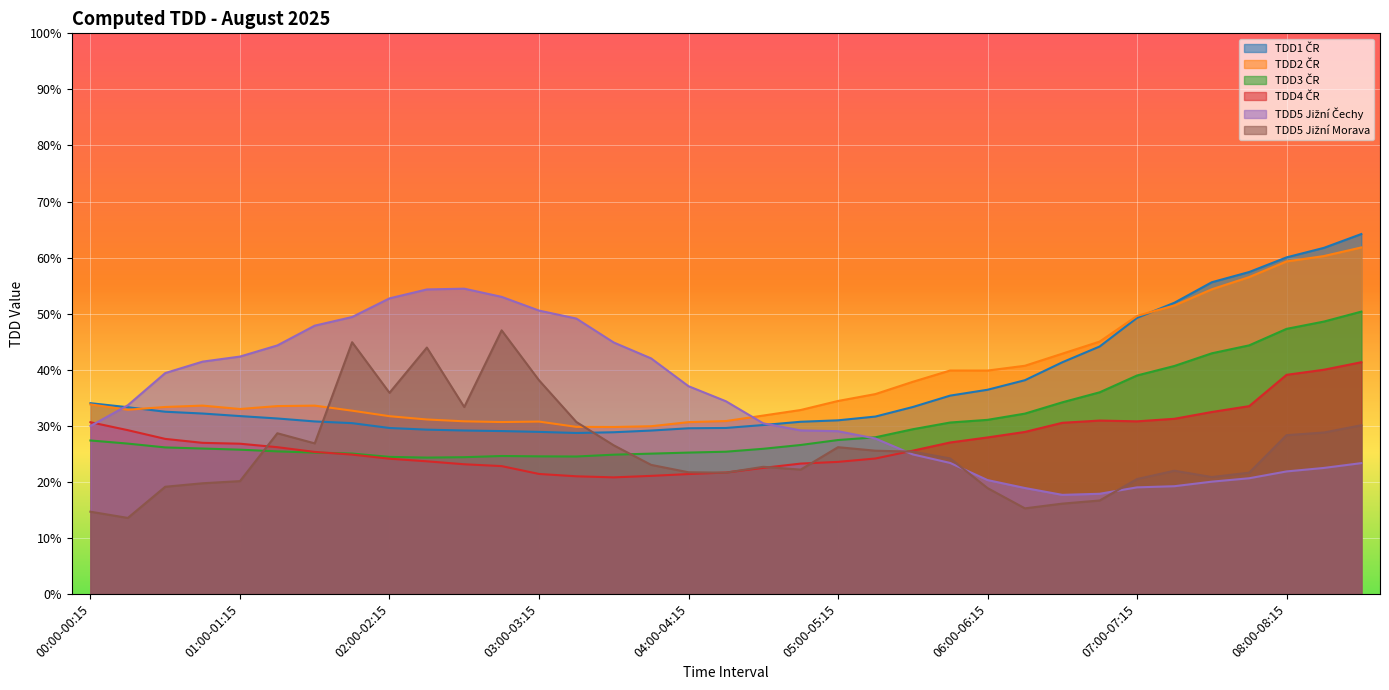

True or false: TDD4 ČR has more than 1 interior local peaks.

False